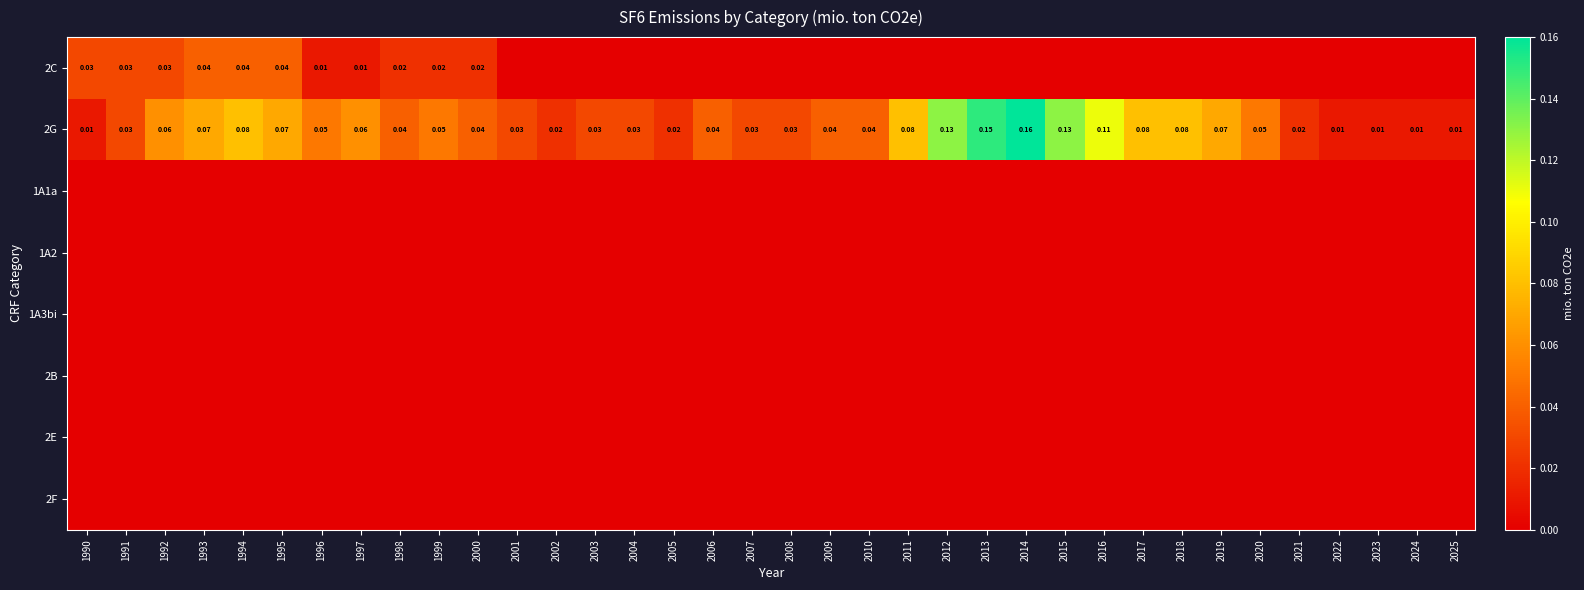

What is the sum of all 2C values?

0.3